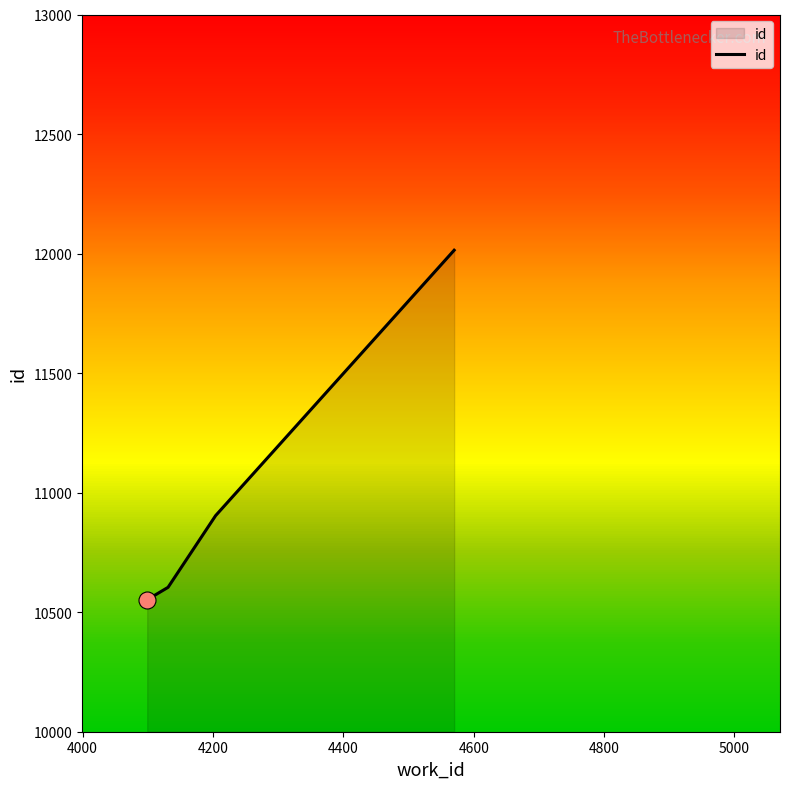

True or false: the data has more than 1 interior local peaks.

False